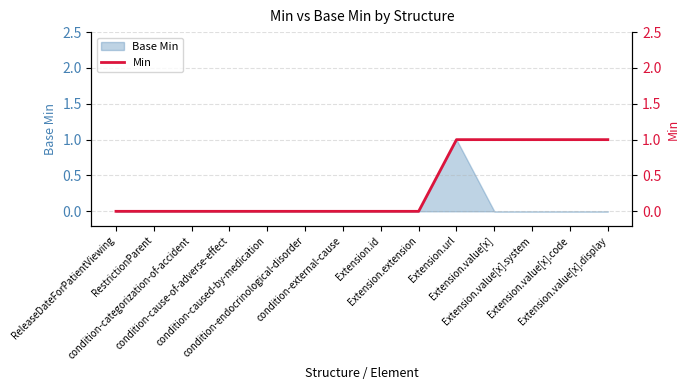

What is the difference between the second highest and minimum values?

1